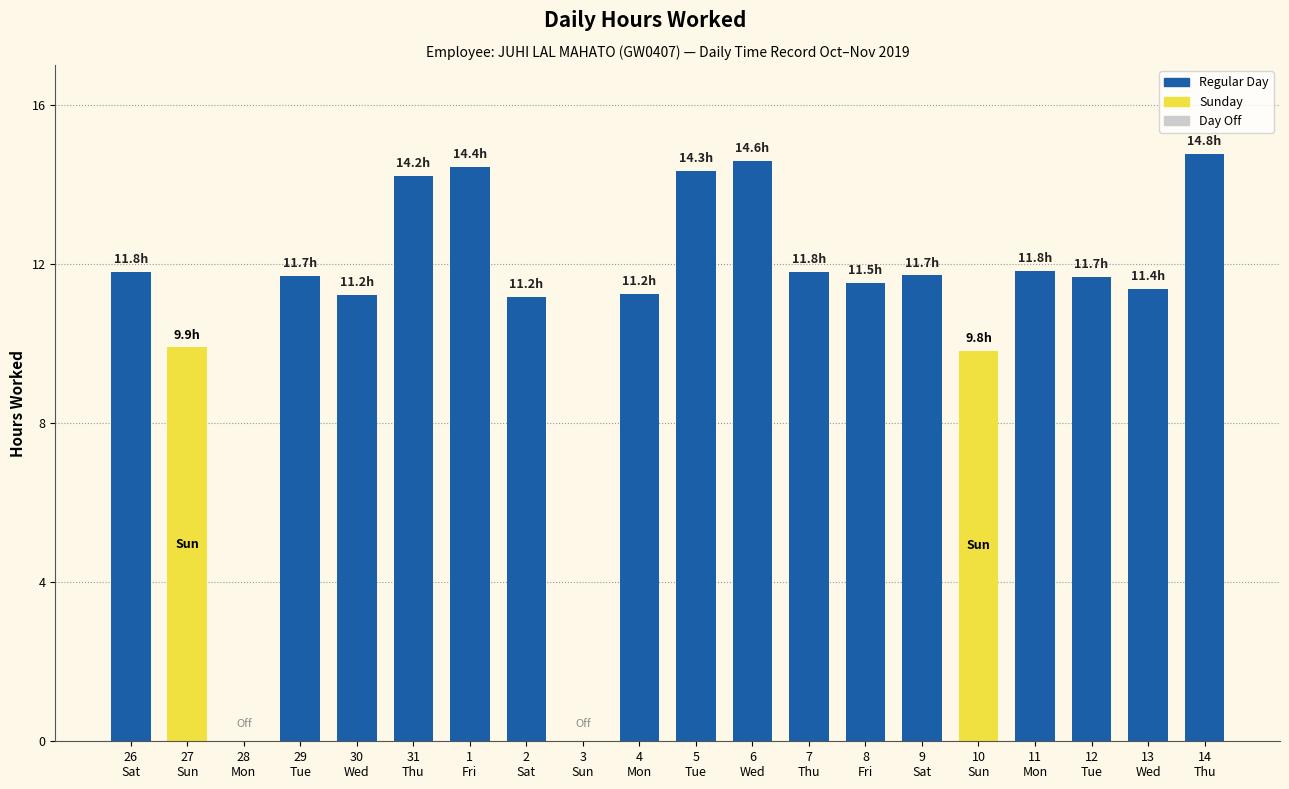

Are the bars horizontal?

No